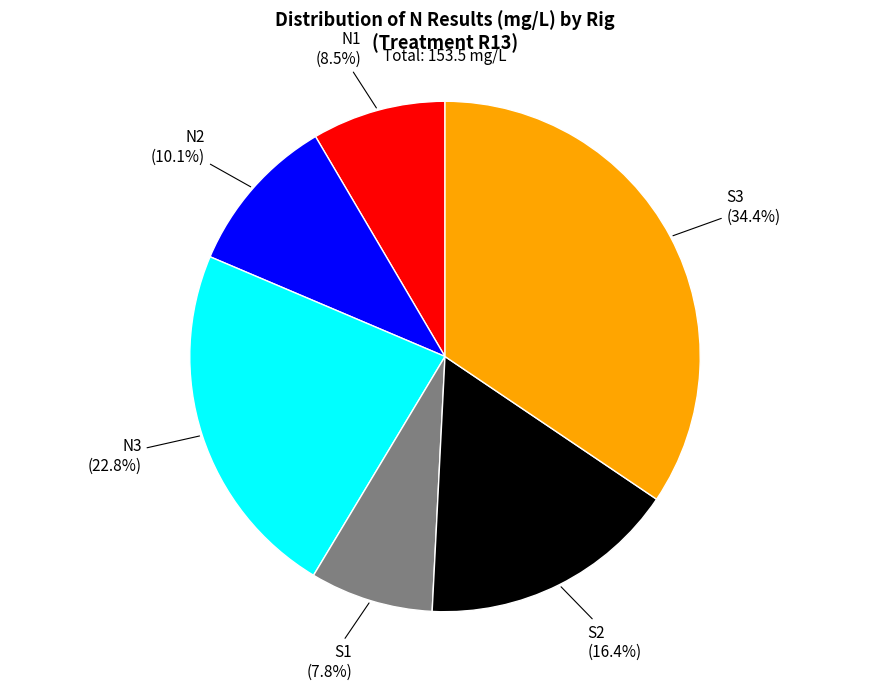

Does any single category account for the majority?

No